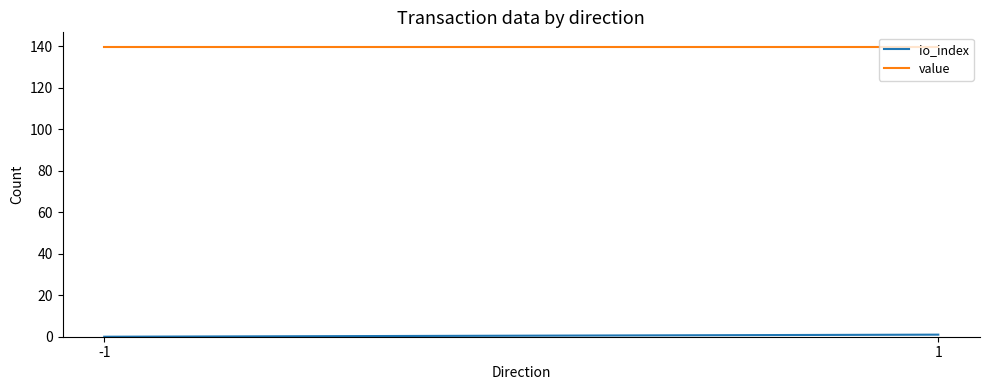

What is the difference between the maximum and minimum values in the io_index series?

1.0